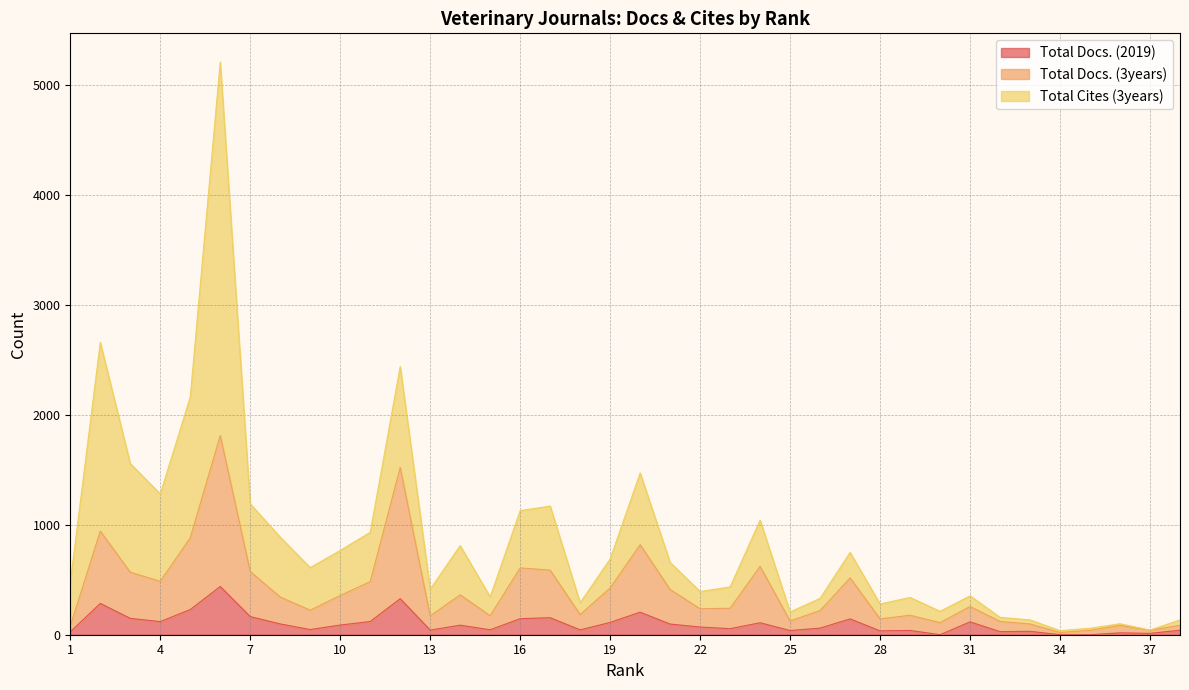

What are all the series names shown in the legend?

Total Docs. (2019), Total Docs. (3years), Total Cites (3years)